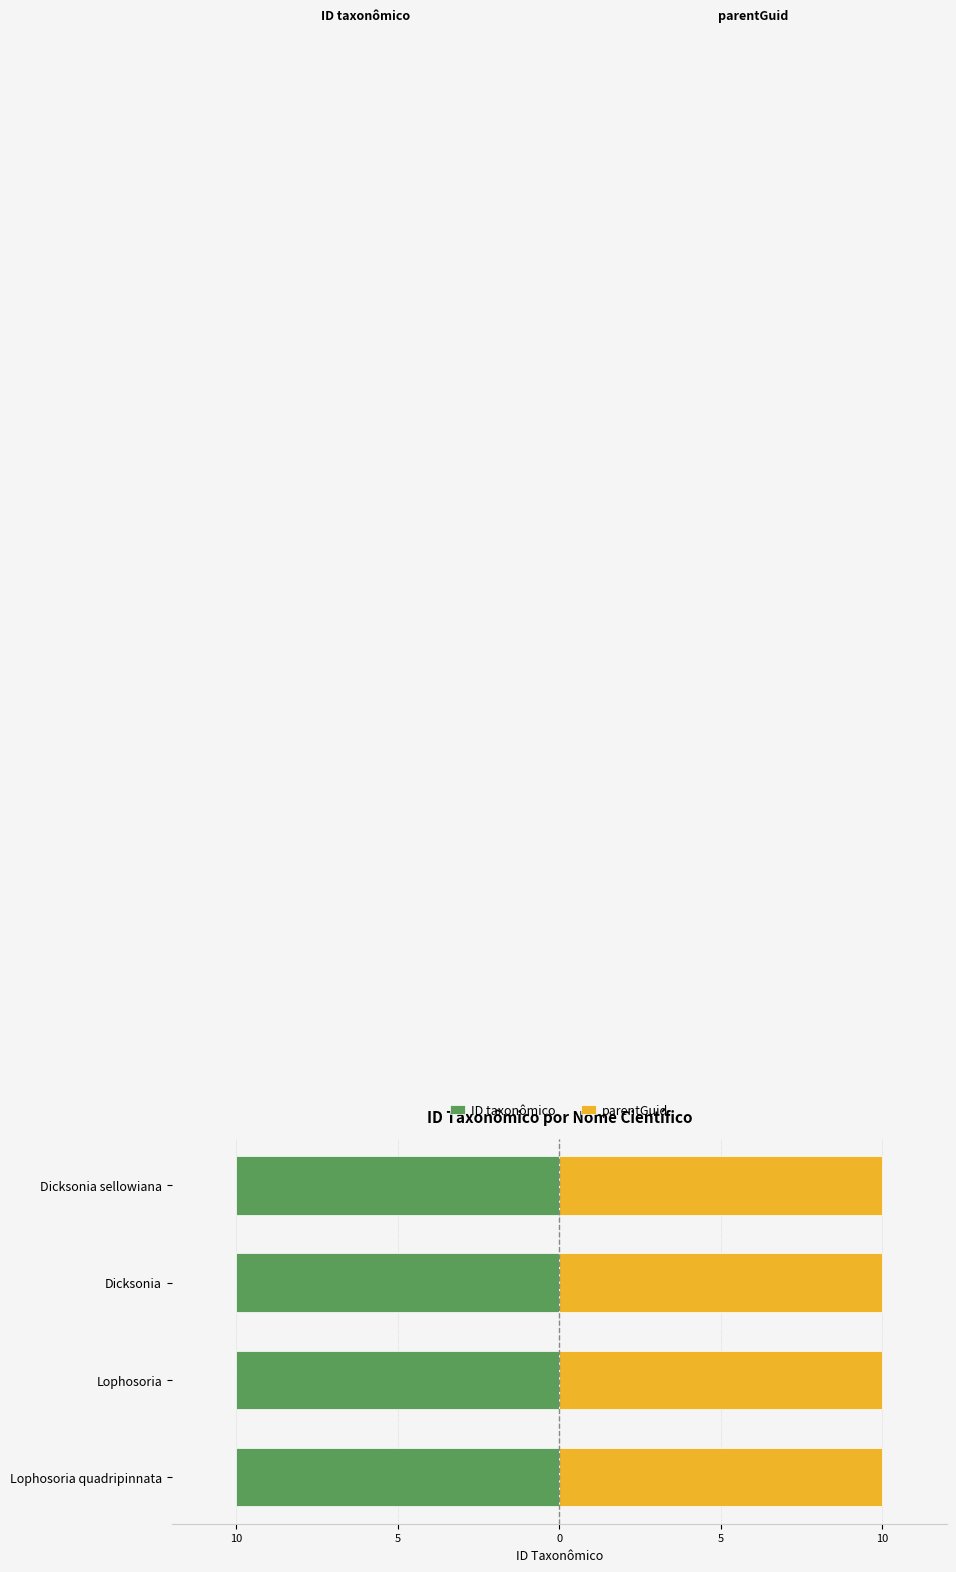

Reading left to right, list all the values displayed in this chart.

ID taxonômico: -10.0	-10.0	-10.0	-10.0
parentGuid: 10.0	10.0	10.0	10.0